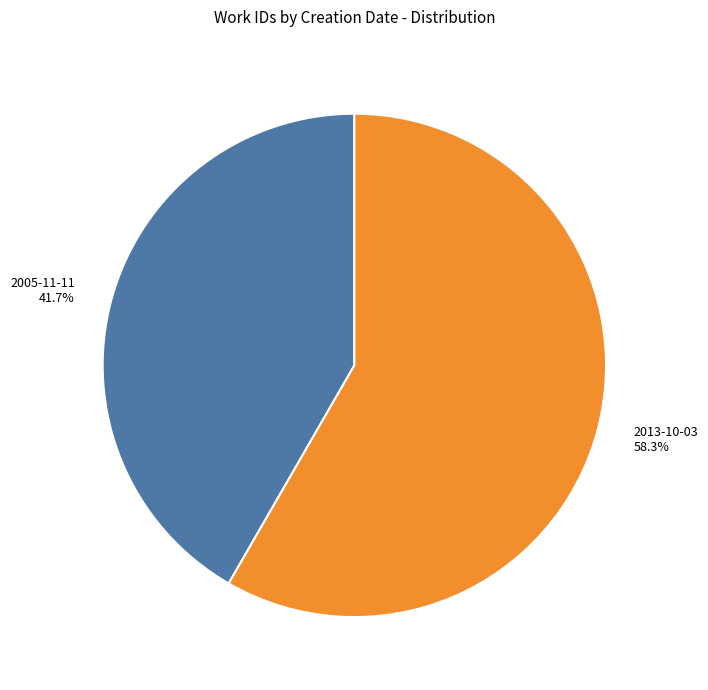

To the nearest percent, what is the difference between the 2005-11-11 and 2013-10-03 slice percentages?

17%